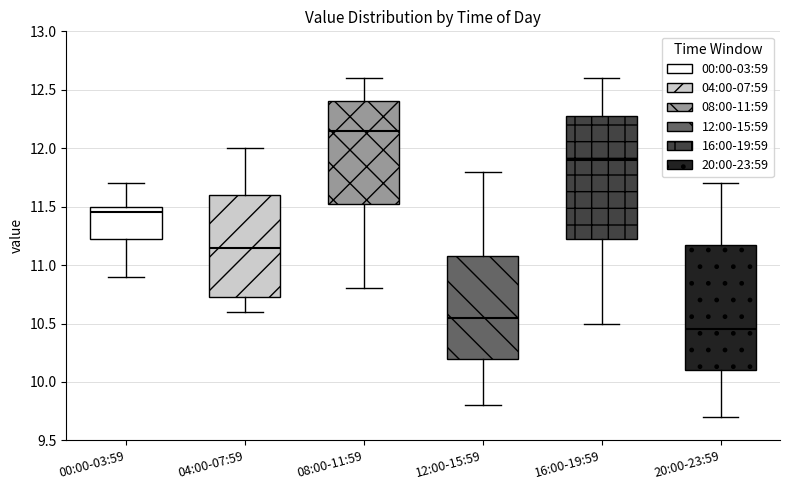

Reading left to right, read every box against the y-axis: the position of its median line, the range the box covers, and the ends of its whiskers. The values are not printed on the chart, so give them approximately, as read against the axis.

00:00-03:59: median 11.45, box 11.25 to 11.50, whiskers 10.90 to 11.70
04:00-07:59: median 11.15, box 10.75 to 11.60, whiskers 10.60 to 12.00
08:00-11:59: median 12.15, box 11.55 to 12.40, whiskers 10.80 to 12.60
12:00-15:59: median 10.55, box 10.20 to 11.10, whiskers 9.80 to 11.80
16:00-19:59: median 11.90, box 11.25 to 12.30, whiskers 10.50 to 12.60
20:00-23:59: median 10.45, box 10.10 to 11.20, whiskers 9.70 to 11.70